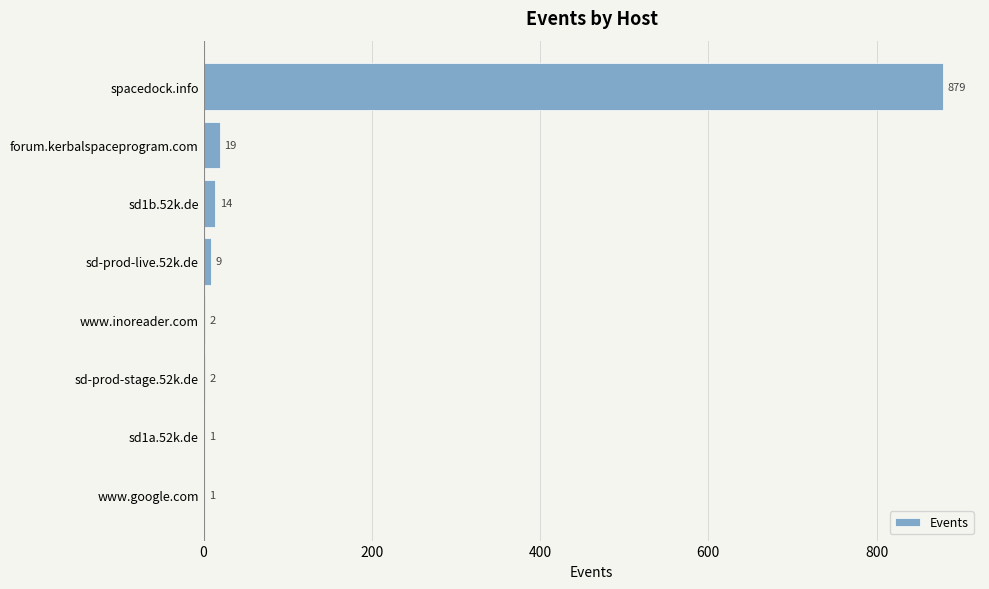

Which has a higher value, www.inoreader.com or sd1a.52k.de?

www.inoreader.com